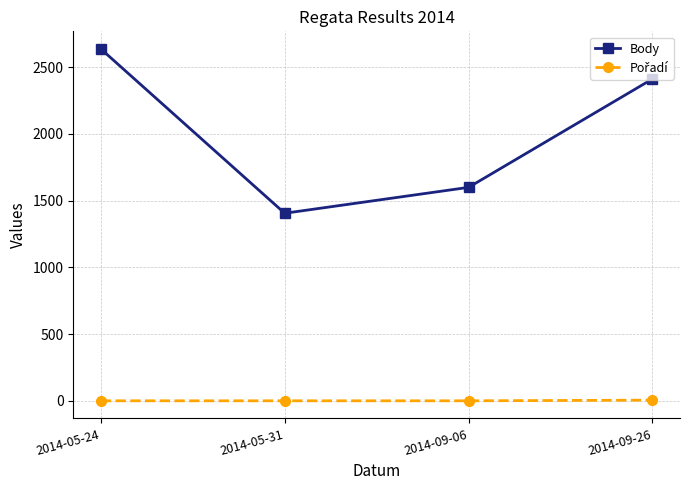

Which series has the widest spread of values?

Body